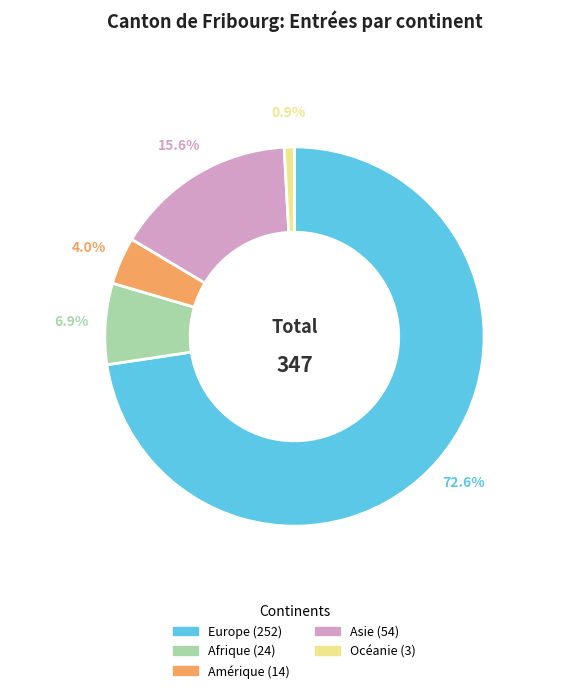

Which slice is the smallest?

Océanie